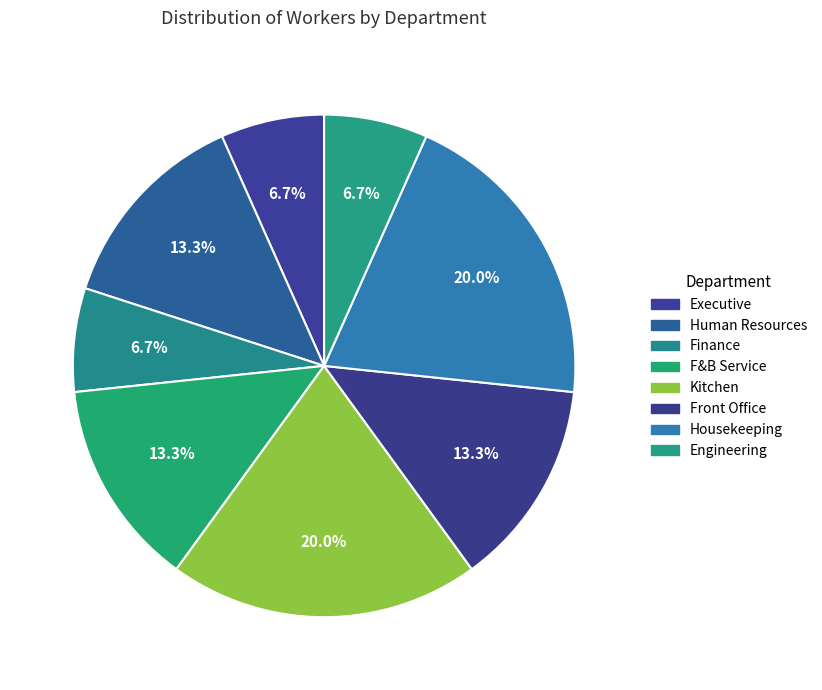

How many slices are in this pie chart?

8